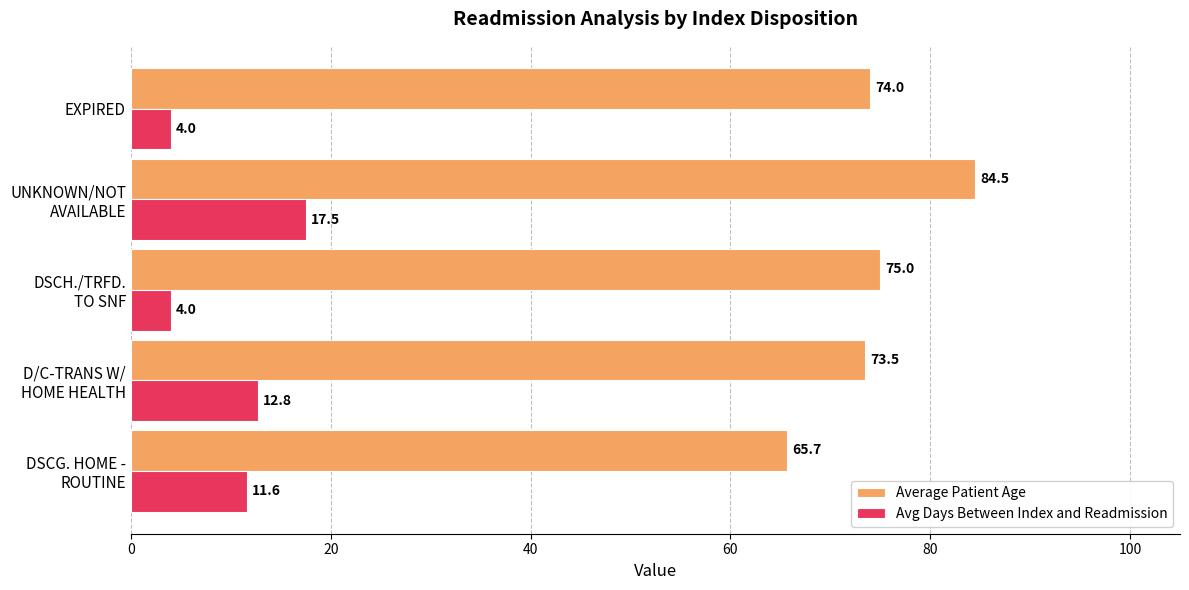

What is the sum of all Avg Days Between Index and Readmission values?

49.9